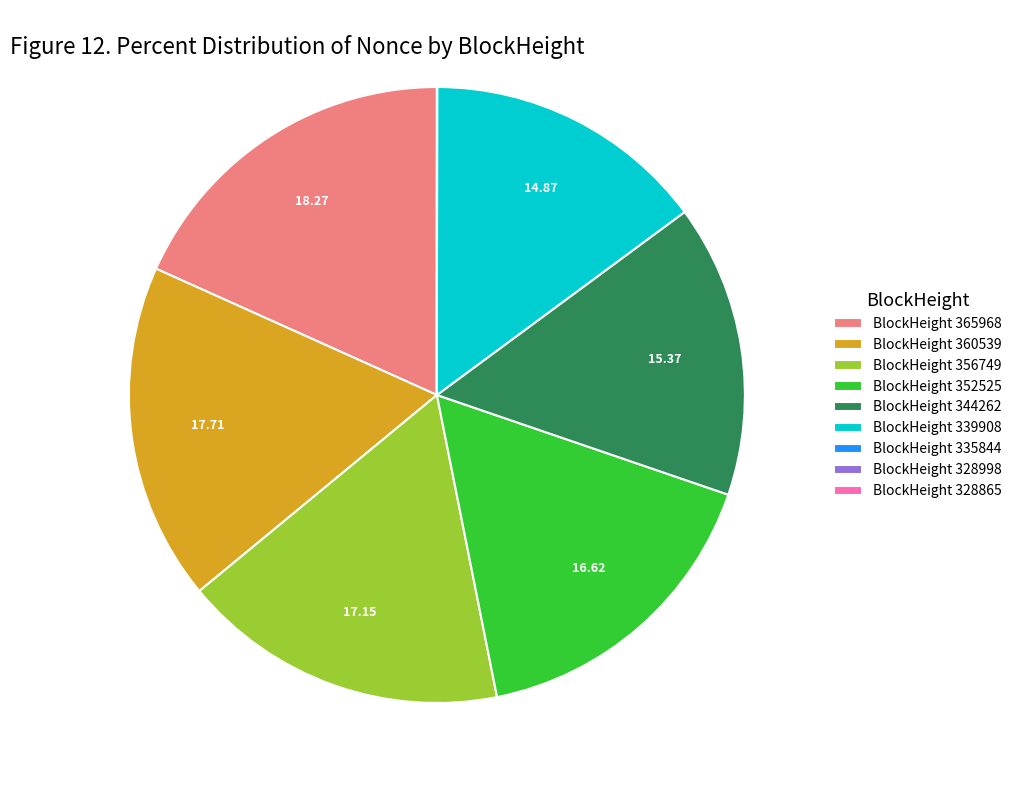

Does BlockHeight 356749 represent more than half of the total?

No